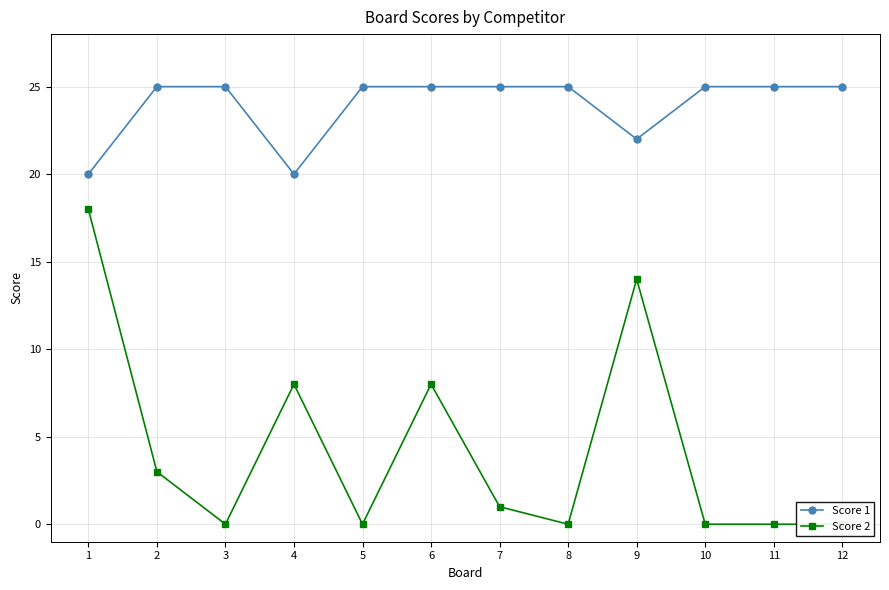

At 4, list the series in order from largest to smallest.

Score 1, Score 2